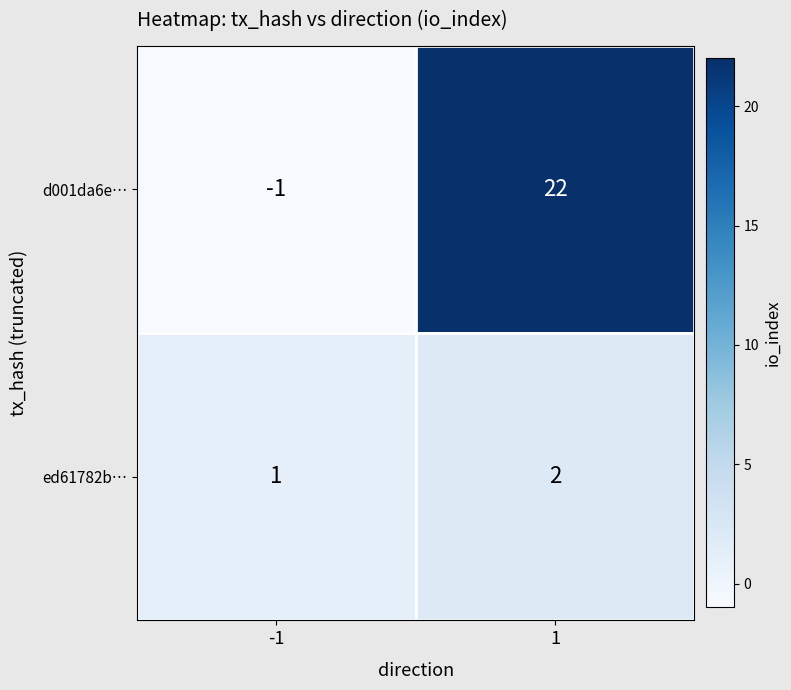

Rank the series by their average value, from lowest to highest.

ed61782b…, d001da6e…